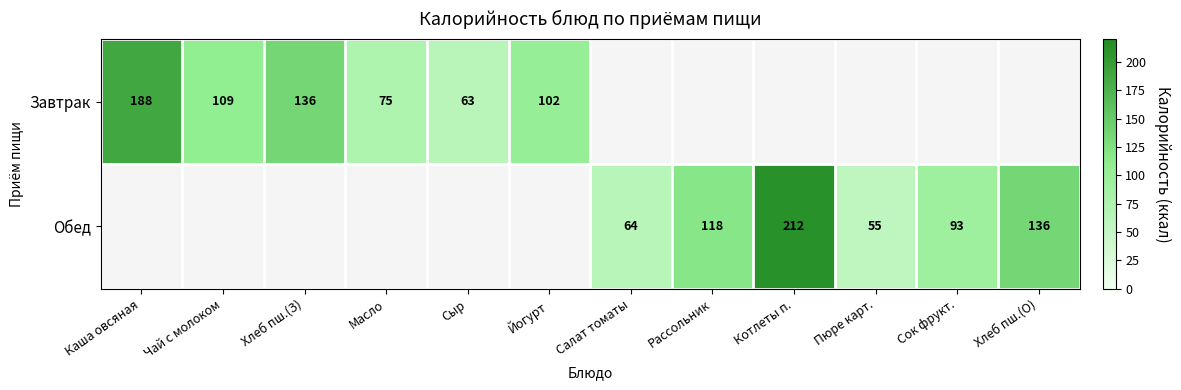

The value of Обед at Сок фрукт. is 93. True or false?

True